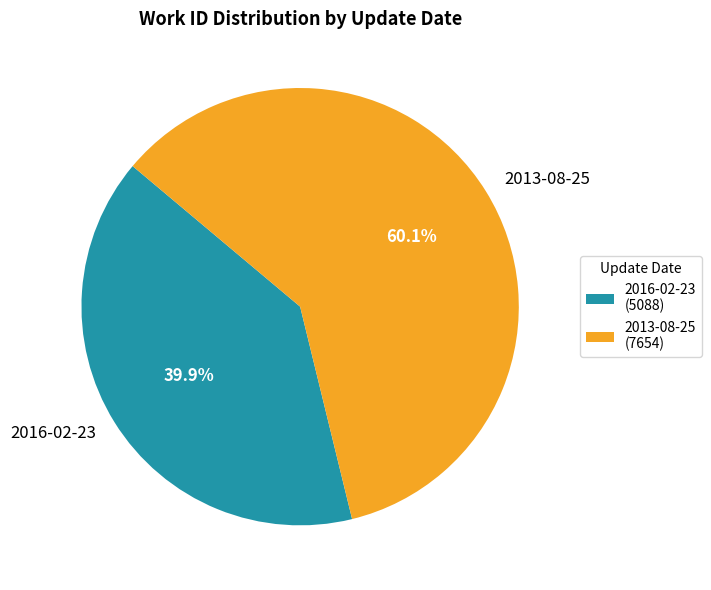

Count the number of slices in the pie.

2